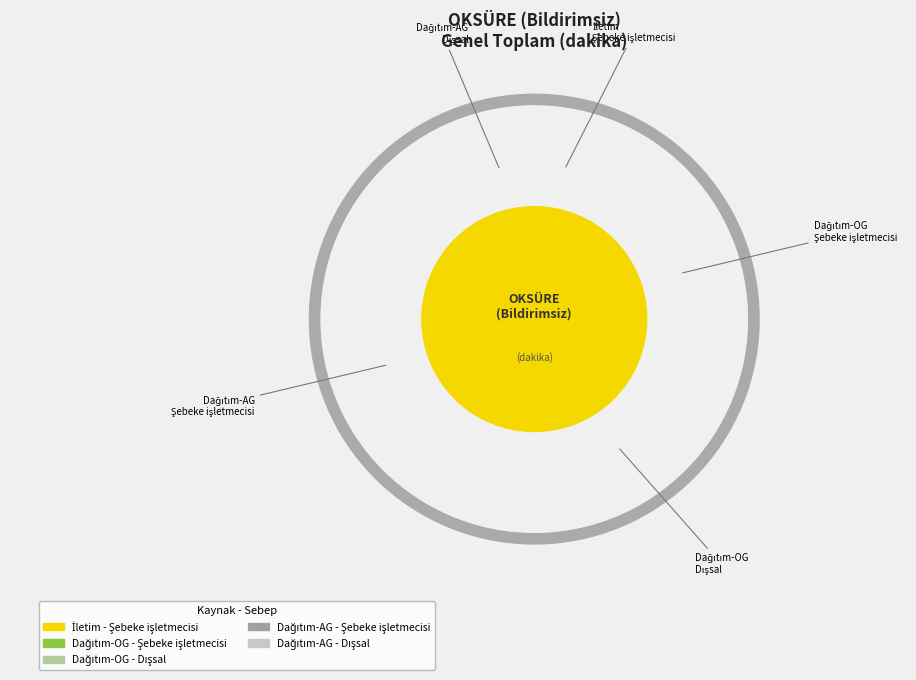

Is the sum of Dağıtım-OG - Dışsal and İletim - Şebeke işletmecisi greater than half?

No